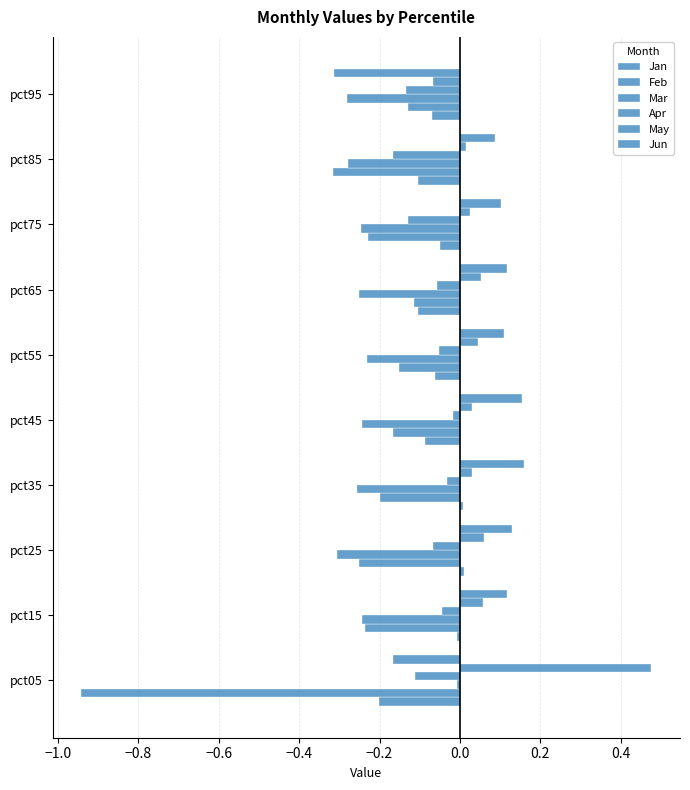

At how many categories does at least one series exceed 0?

9